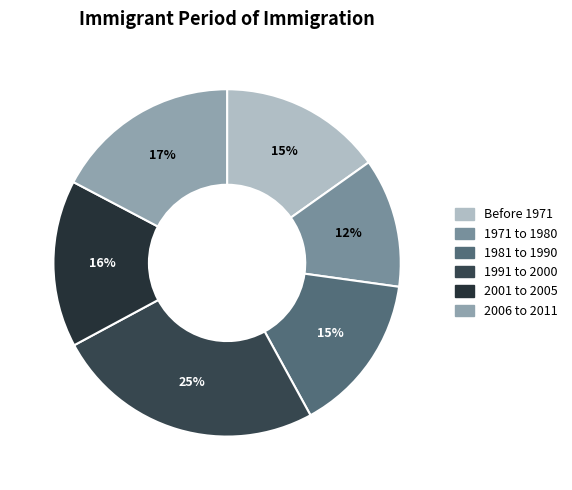

How many segments does this pie chart have?

6